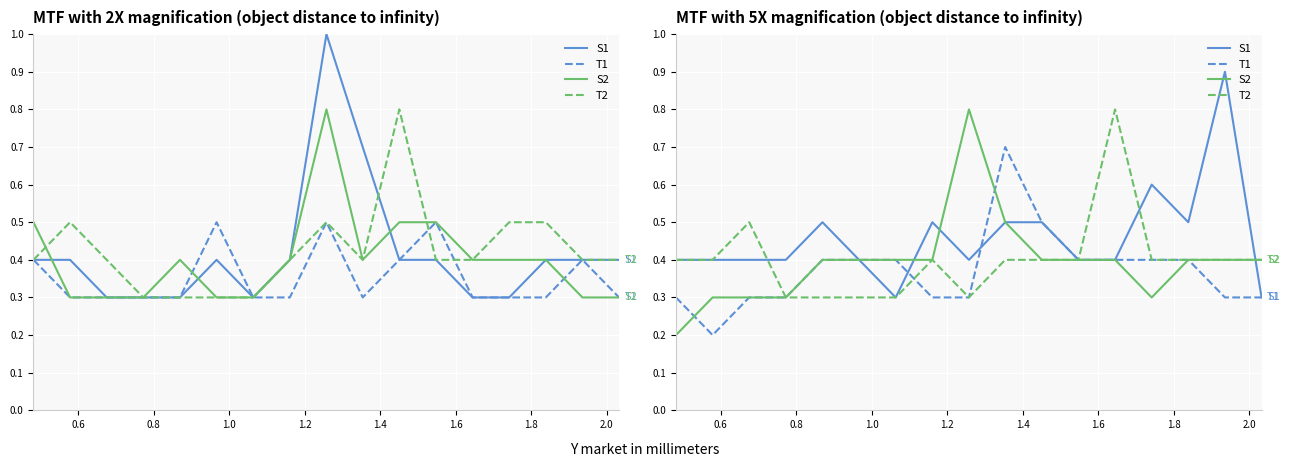

After their last crossing, which series has the higher values: S2 or S1?

S2